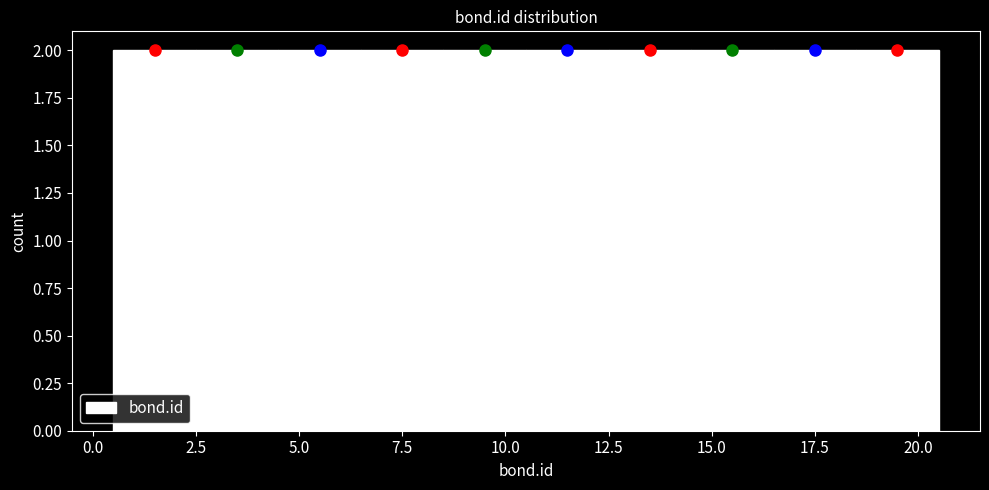

Reading left to right, transcribe this chart: for each bar, give the range it covers on the x-axis and its height. The values are not printed on the chart, so give them approximately, as read against the axis.

0.5 to 2.5: 2
2.5 to 4.5: 2
4.5 to 6.5: 2
6.5 to 8.5: 2
8.5 to 10.5: 2
10.5 to 12.5: 2
12.5 to 14.5: 2
14.5 to 16.5: 2
16.5 to 18.5: 2
18.5 to 20.5: 2